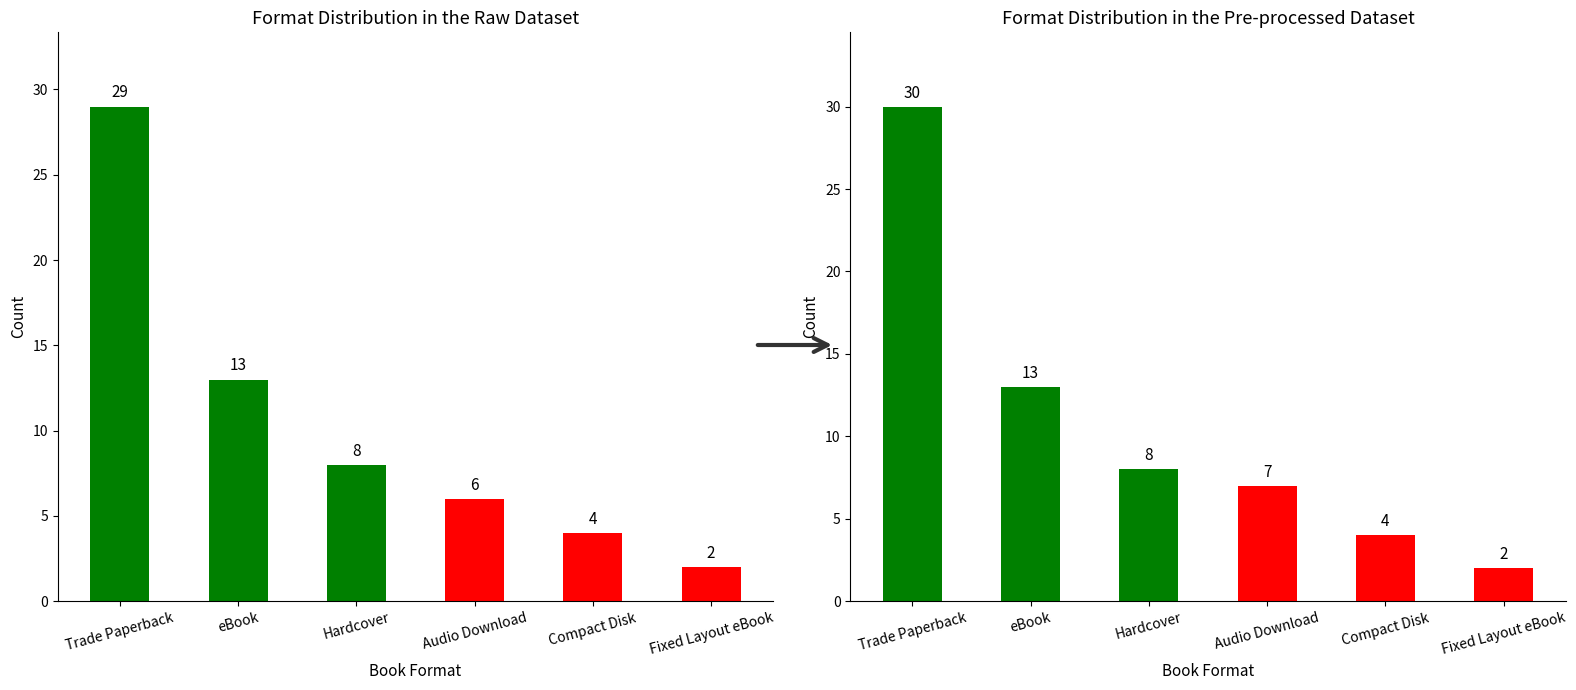

What is the change in value from eBook to Hardcover?

-5